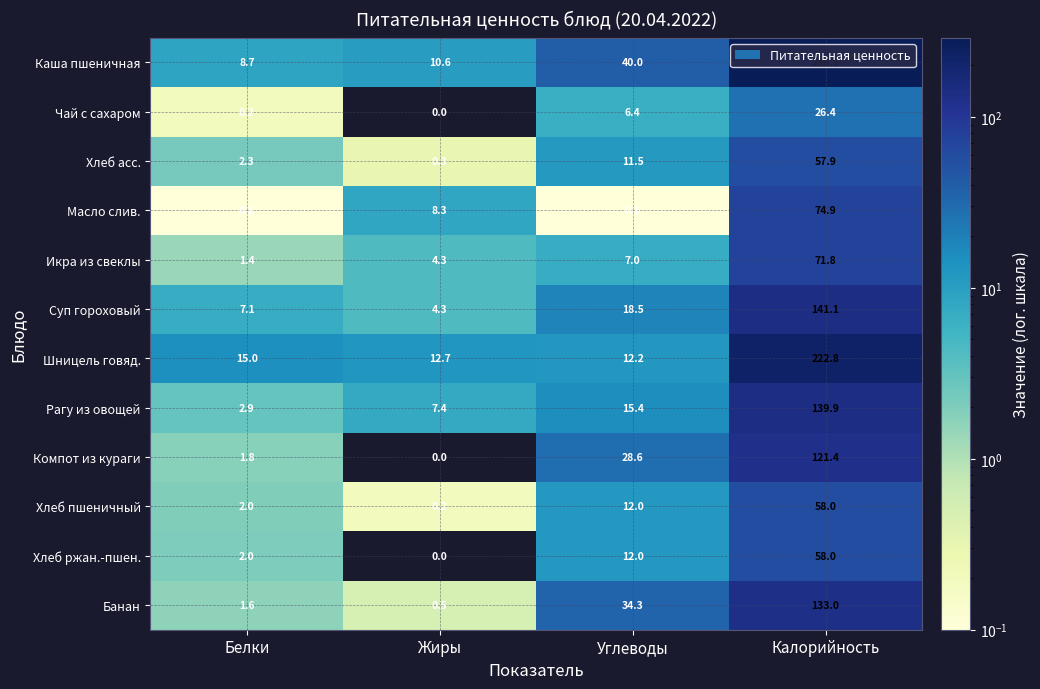

List the labels in order of Шницель говяд. value, smallest first.

Углеводы, Жиры, Белки, Калорийность